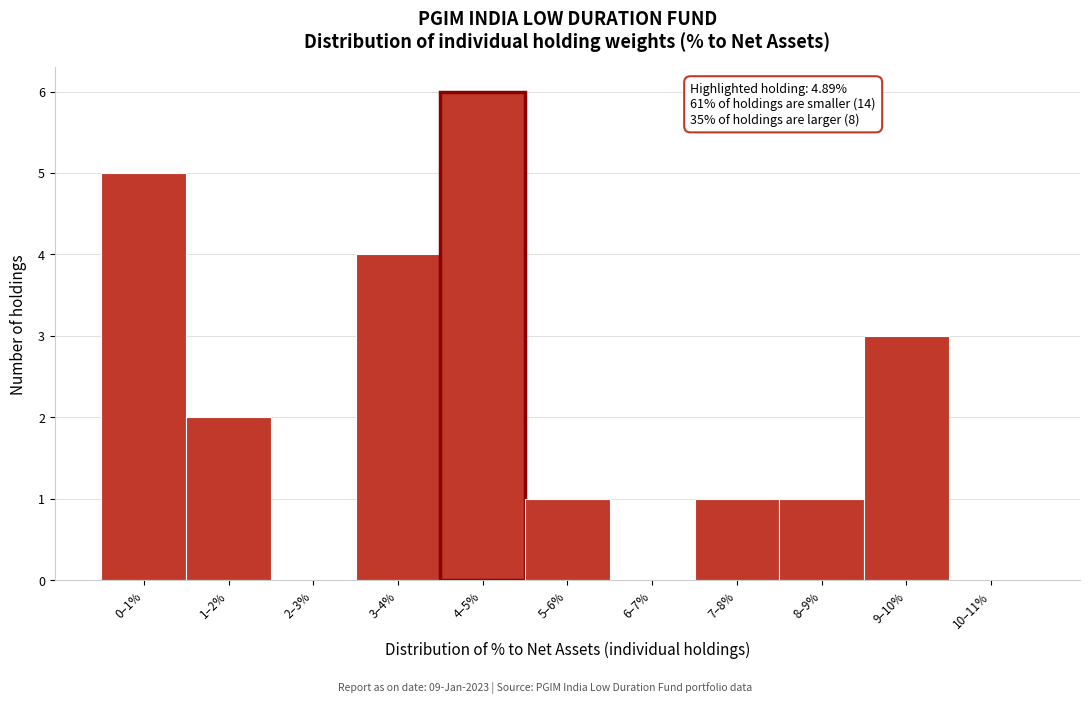

Reading right to left, list all the values displayed in this chart.

10–11%=0	9–10%=3	8–9%=1	7–8%=1	6–7%=0	5–6%=1	4–5%=6	3–4%=4	2–3%=0	1–2%=2	0–1%=5